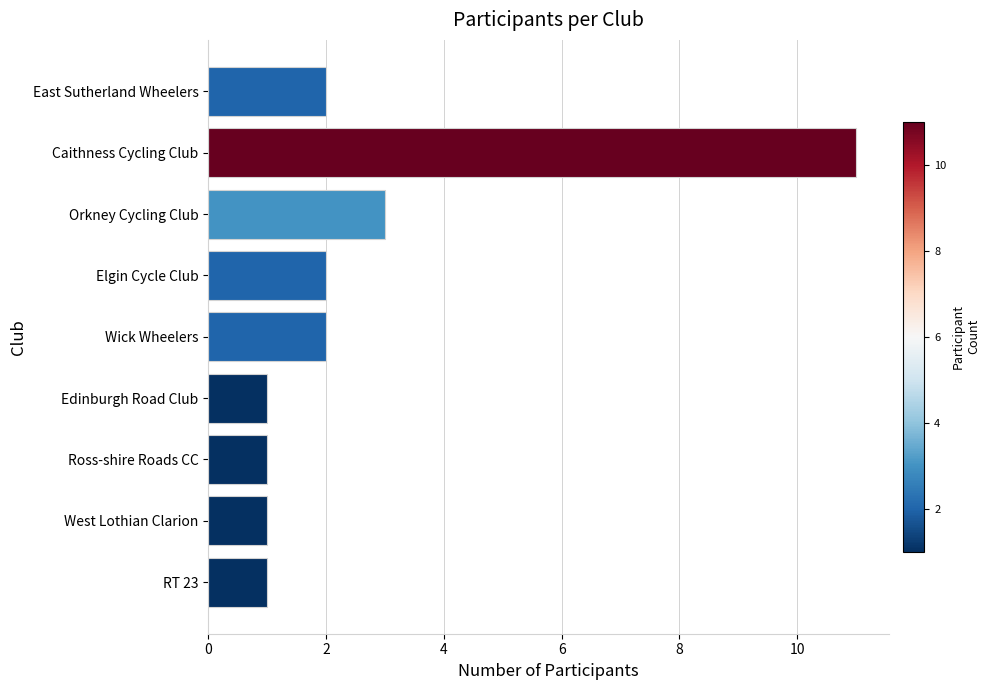

What is the maximum value shown in the chart?

11